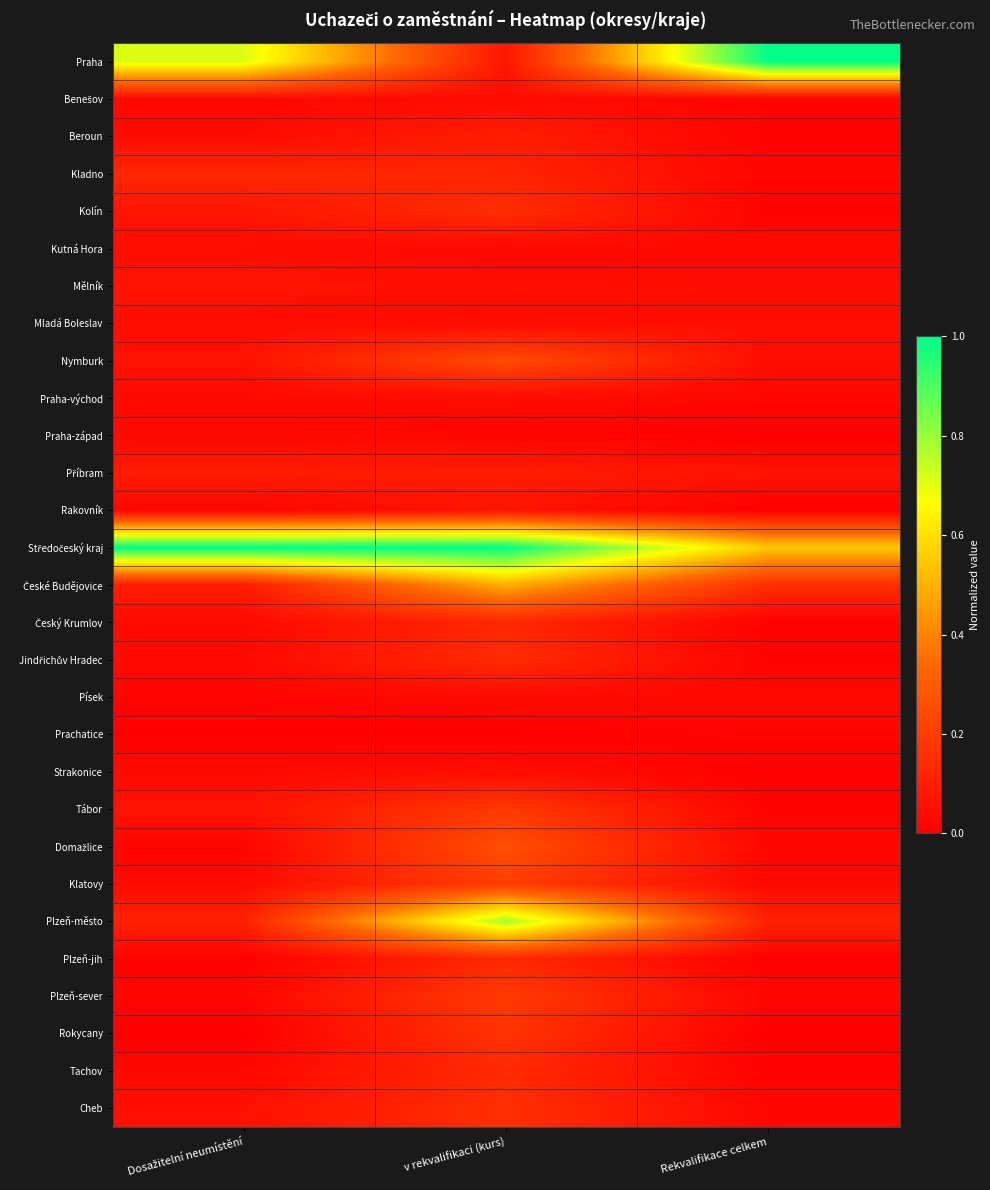

Which series has the widest spread of values?

Praha